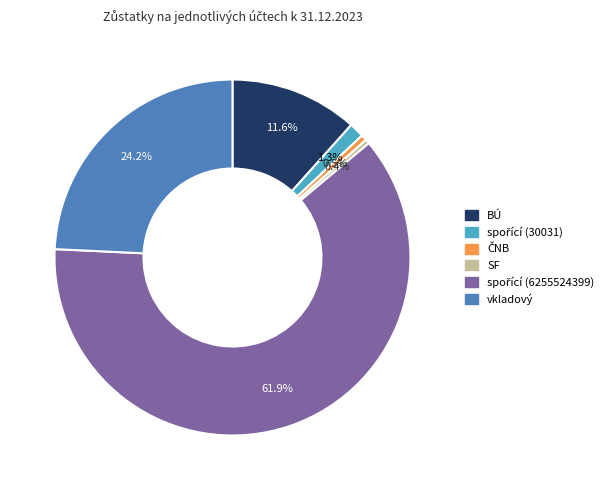

What percentage is NOT represented by vkladový?

75.8%